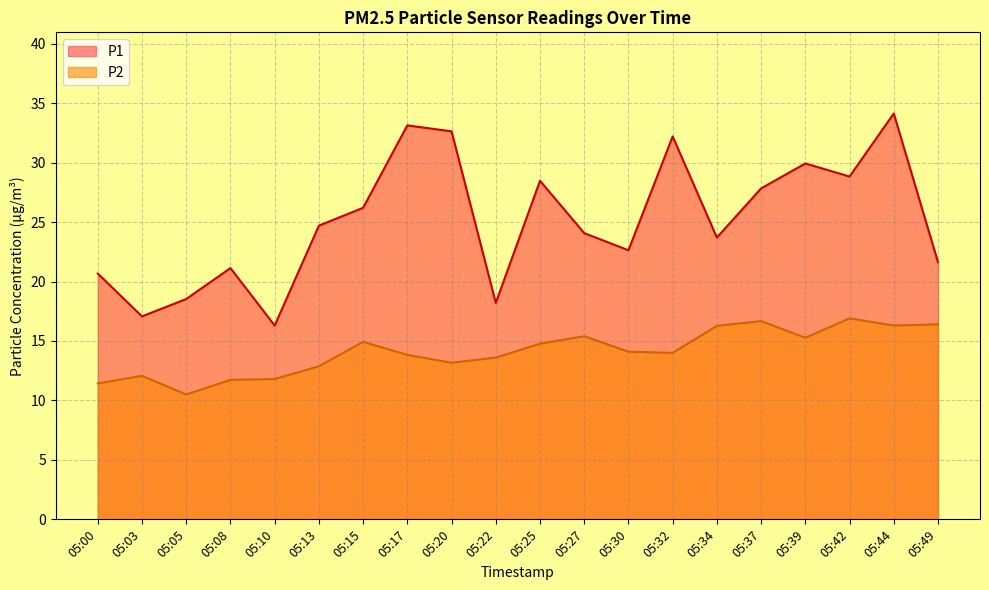

Rank the series by their average value, from lowest to highest.

P2, P1